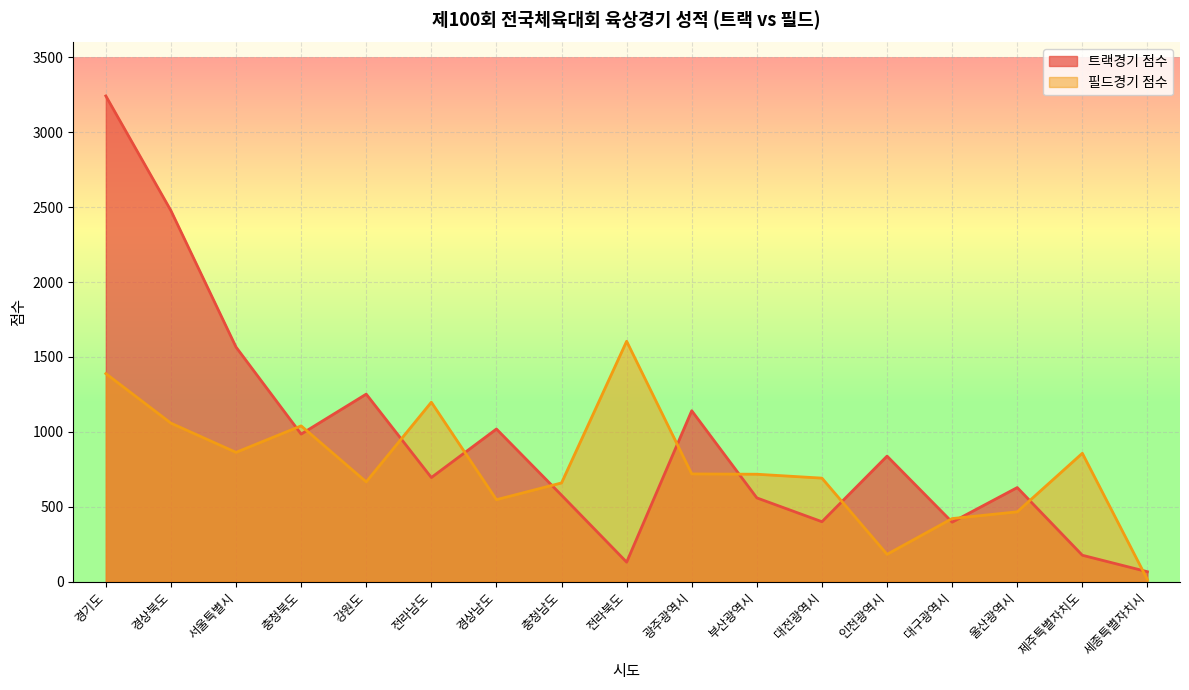

The value of 트랙경기 점수 at 경상북도 is 3835. True or false?

False